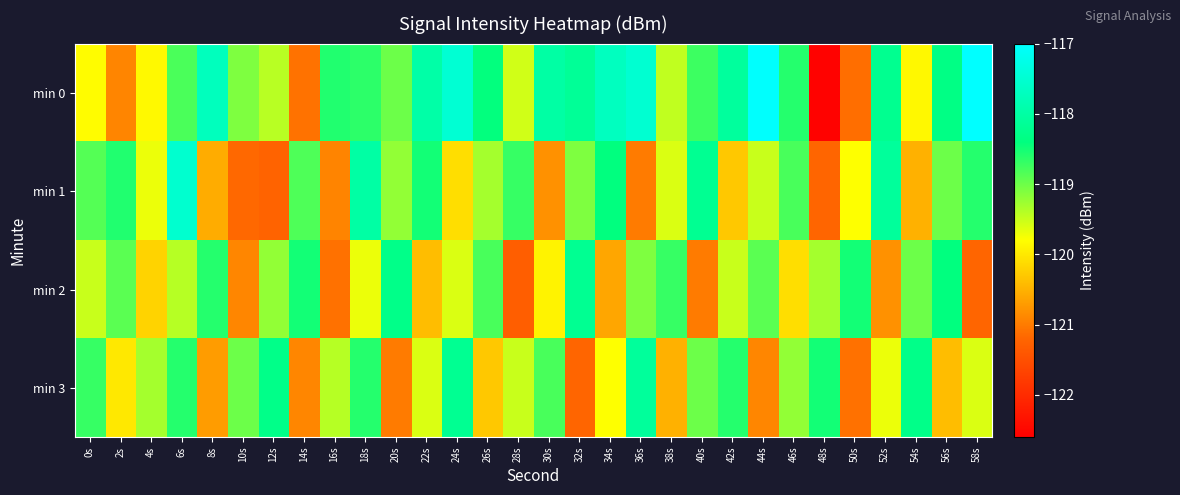

Reading left to right, transcribe all the data shown in this chart.

min 0: 0s=-119.8	2s=-120.9	4s=-119.8	6s=-118.8	8s=-117.7	10s=-119.1	12s=-119.4	14s=-121.1	16s=-118.6	18s=-118.6	20s=-119.0	22s=-118.0	24s=-117.5	26s=-118.4	28s=-119.5	30s=-118.0	32s=-118.1	34s=-117.7	36s=-117.5	38s=-119.5	40s=-118.7	42s=-118.1	44s=-117.0	46s=-118.6	48s=-122.6	50s=-121.1	52s=-118.2	54s=-119.9	56s=-118.3	58s=-117.0
min 1: 0s=-118.9	2s=-118.6	4s=-119.7	6s=-117.5	8s=-120.6	10s=-121.2	12s=-121.2	14s=-118.8	16s=-120.9	18s=-118.0	20s=-119.2	22s=-118.5	24s=-120.1	26s=-119.3	28s=-118.7	30s=-120.8	32s=-119.1	34s=-118.4	36s=-121.0	38s=-119.6	40s=-118.2	42s=-120.3	44s=-119.5	46s=-118.8	48s=-121.2	50s=-119.8	52s=-118.1	54s=-120.5	56s=-119.0	58s=-118.6
min 2: 0s=-119.5	2s=-118.9	4s=-120.2	6s=-119.4	8s=-118.6	10s=-120.9	12s=-119.2	14s=-118.5	16s=-121.1	18s=-119.7	20s=-118.3	22s=-120.4	24s=-119.6	26s=-118.8	28s=-121.3	30s=-119.9	32s=-118.2	34s=-120.6	36s=-119.1	38s=-118.7	40s=-121.0	42s=-119.5	44s=-118.9	46s=-120.1	48s=-119.3	50s=-118.5	52s=-120.8	54s=-119.0	56s=-118.4	58s=-121.2
min 3: 0s=-118.7	2s=-120.0	4s=-119.3	6s=-118.6	8s=-120.7	10s=-119.0	12s=-118.3	14s=-120.9	16s=-119.4	18s=-118.6	20s=-121.0	22s=-119.6	24s=-118.2	26s=-120.3	28s=-119.5	30s=-118.8	32s=-121.2	34s=-119.8	36s=-118.1	38s=-120.5	40s=-119.0	42s=-118.6	44s=-120.9	46s=-119.2	48s=-118.5	50s=-121.1	52s=-119.7	54s=-118.3	56s=-120.4	58s=-119.6